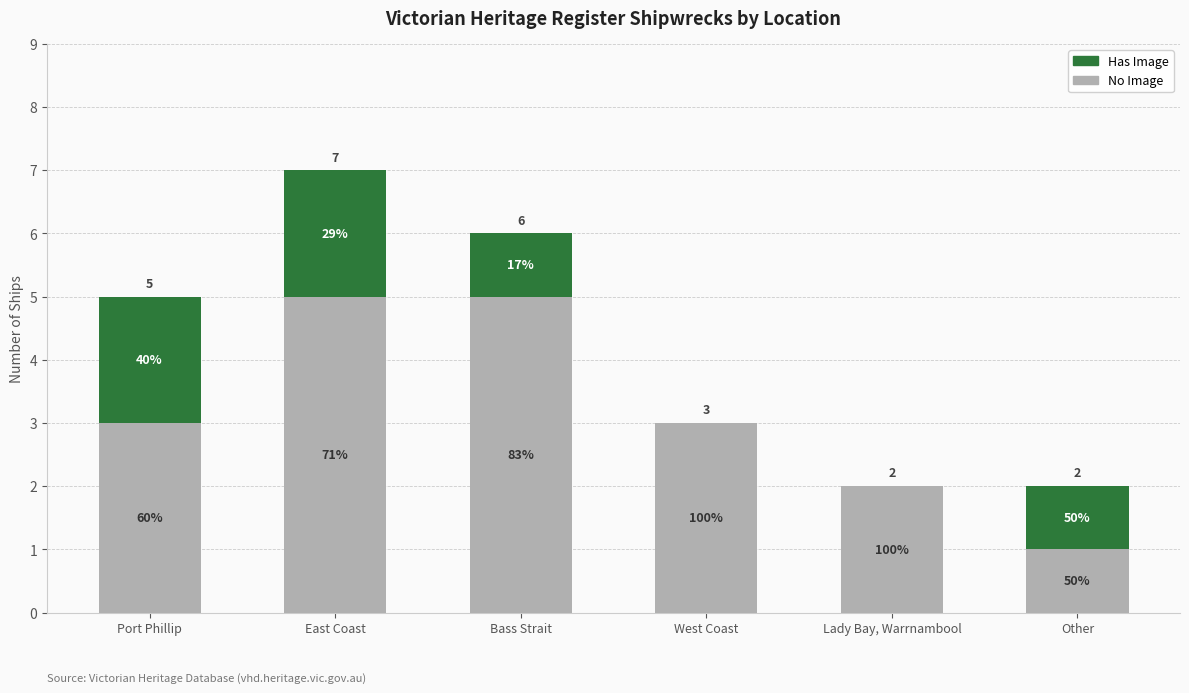

What are all the series names shown in the legend?

Has Image, No Image